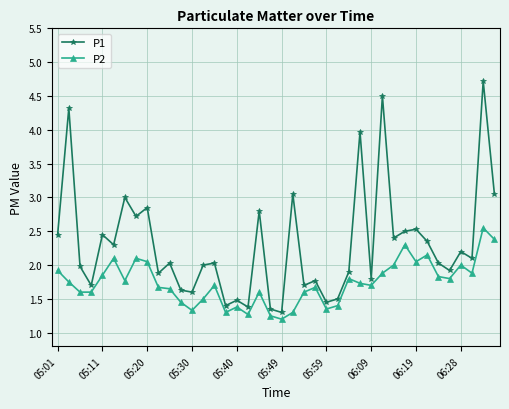

True or false: P1 and P2 intersect in this chart.

False